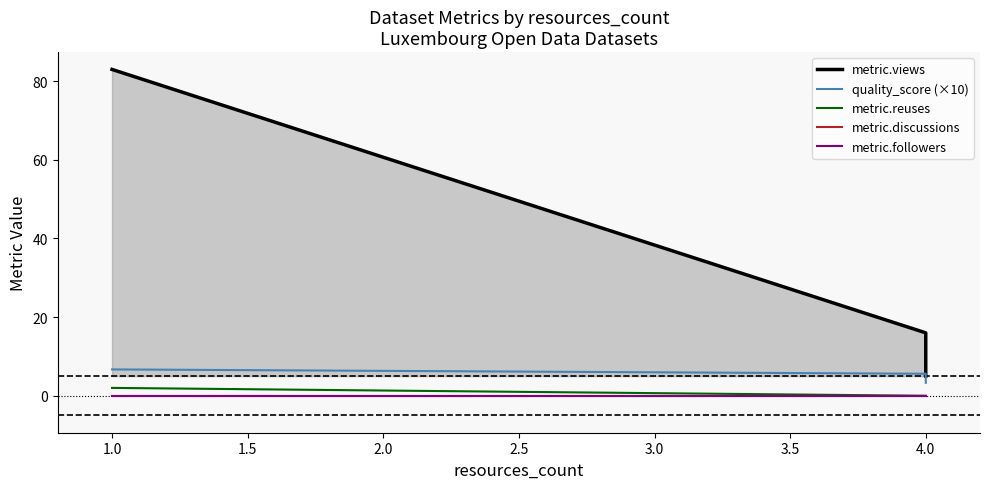

How many lines are shown in the chart?

5